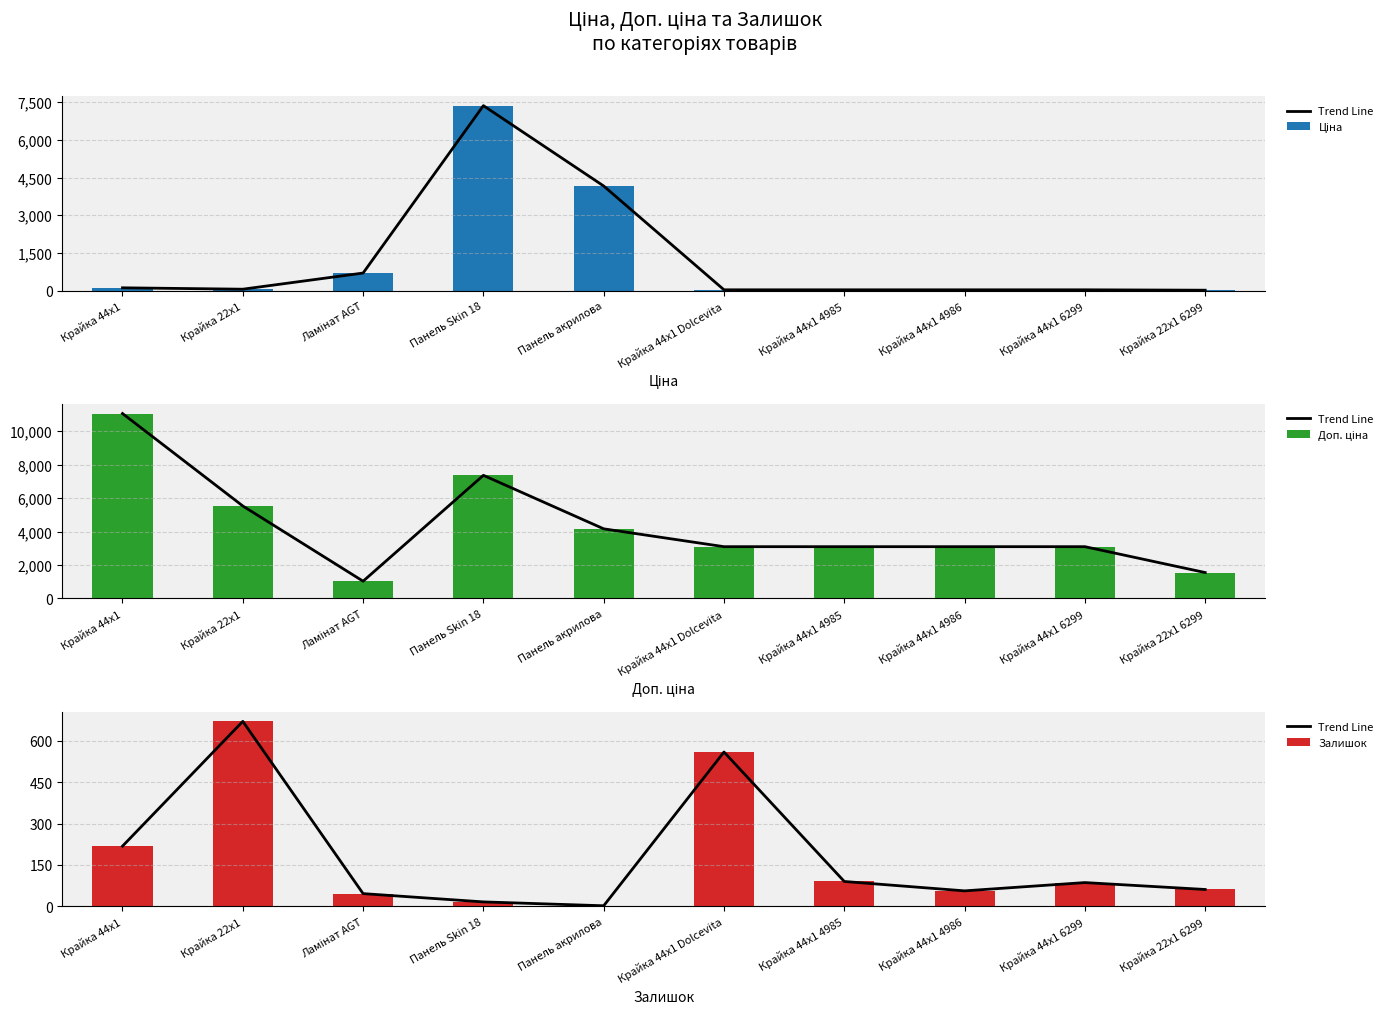

What is the difference between the second highest and second lowest values in the Доп. ціна series?

5812.2